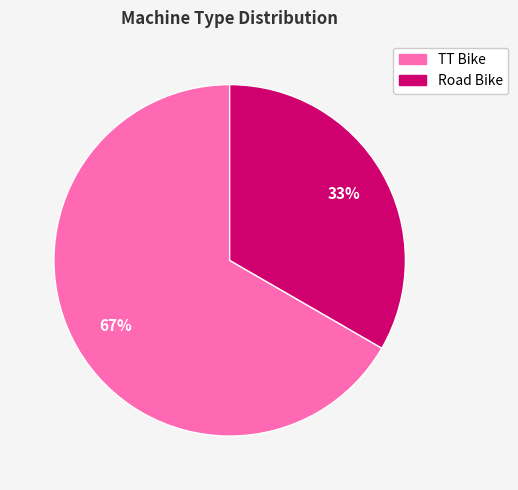

How many segments does this pie chart have?

2